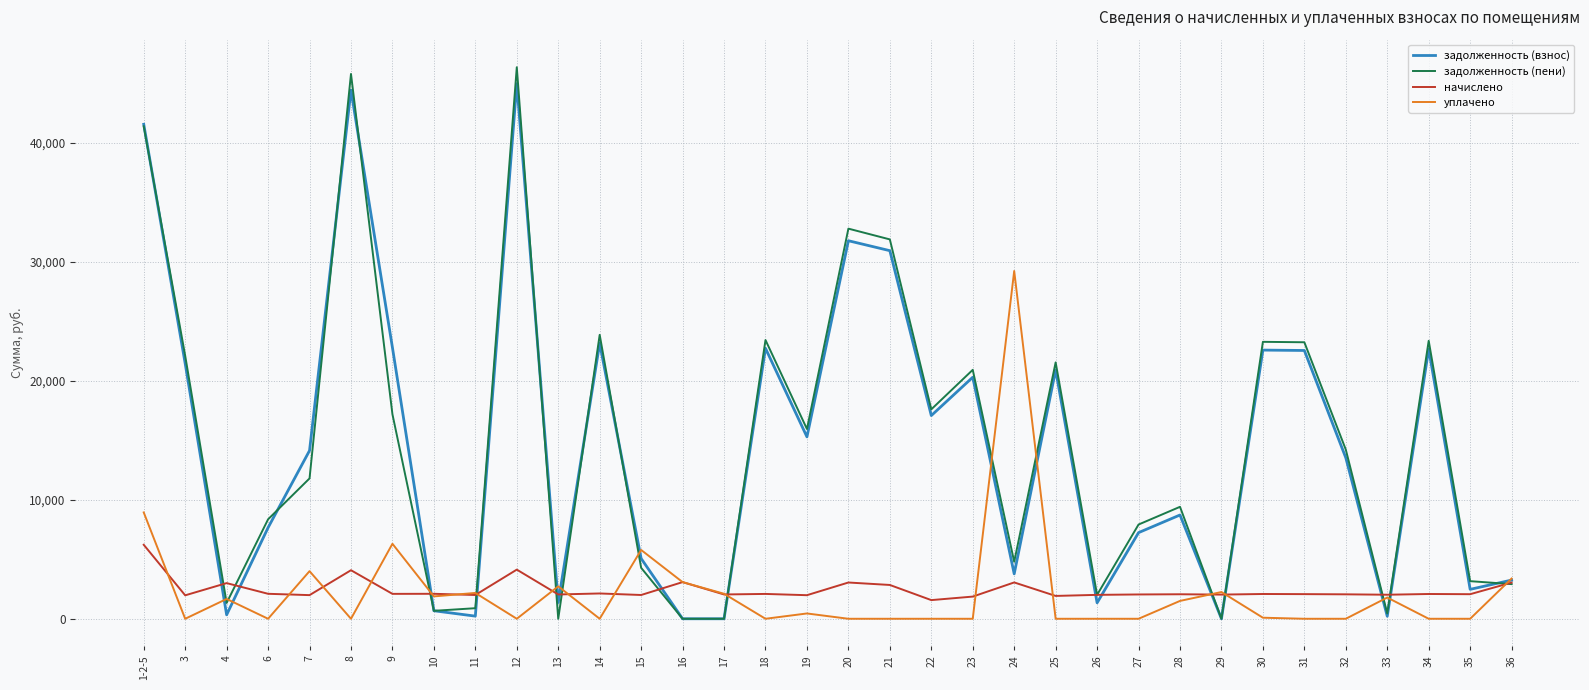

True or false: начислено has a value of 2092.5 at 9.

True